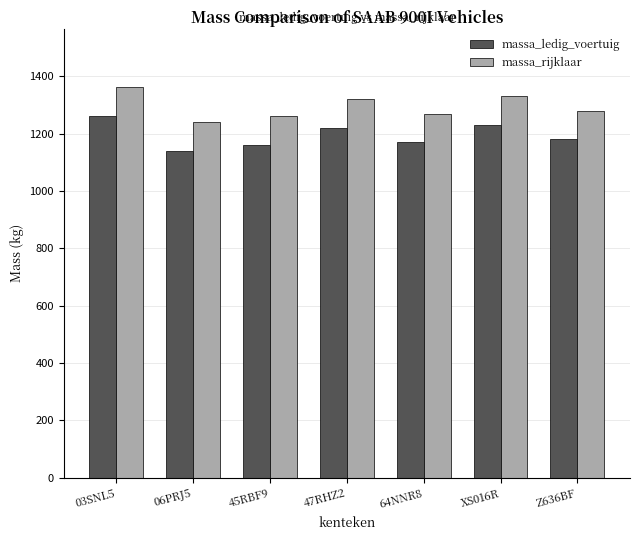

Where is massa_ledig_voertuig nearest to the value 1201?

47RHZ2